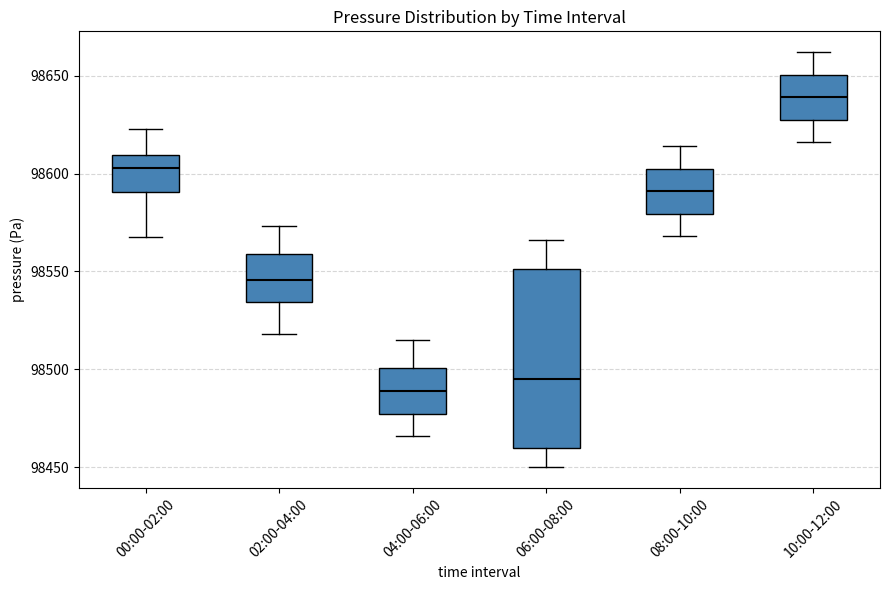

Comparing the boxes themselves (not the whiskers), which one is the tallest?

06:00-08:00